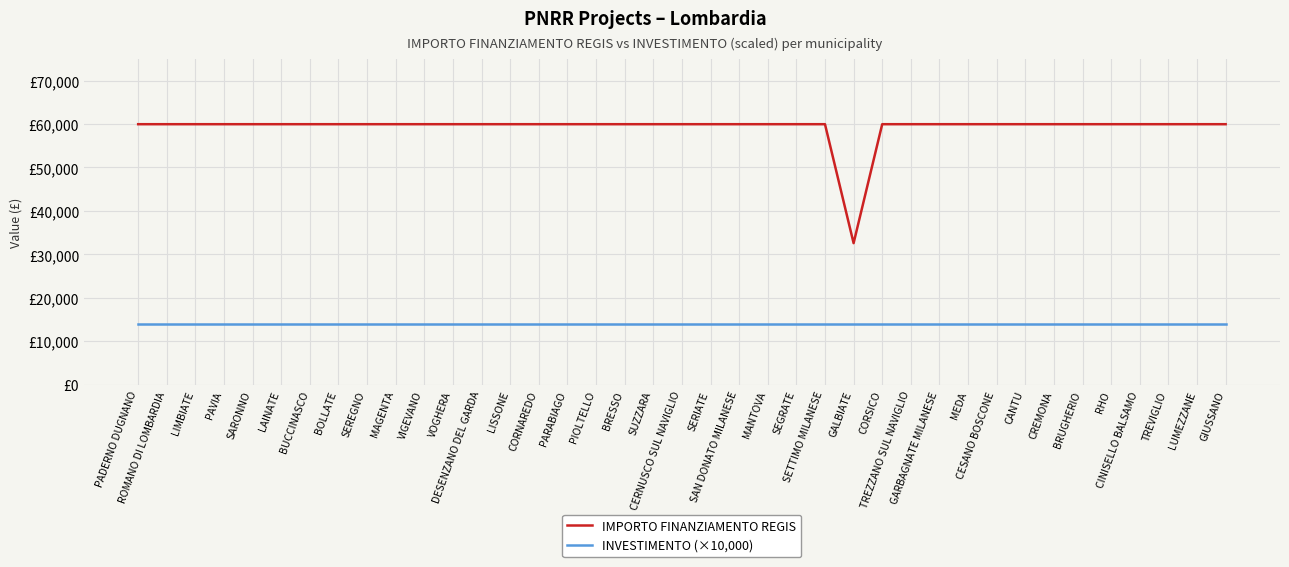

What are all the series names shown in the legend?

IMPORTO FINANZIAMENTO REGIS, INVESTIMENTO (×10,000)